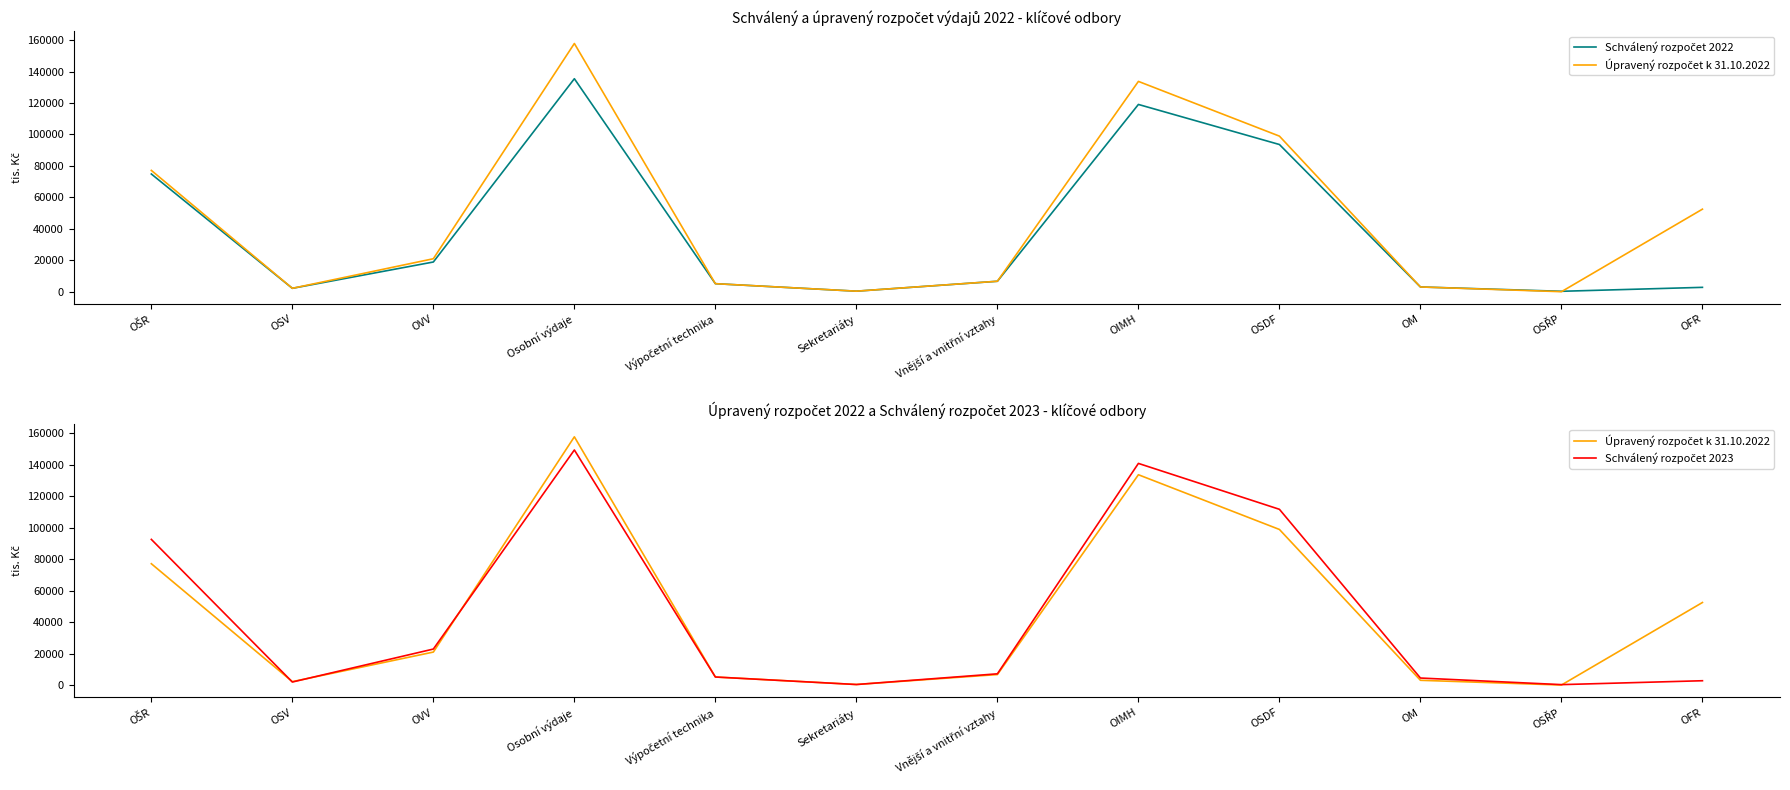

What is the total value across all series at OSV?

6276